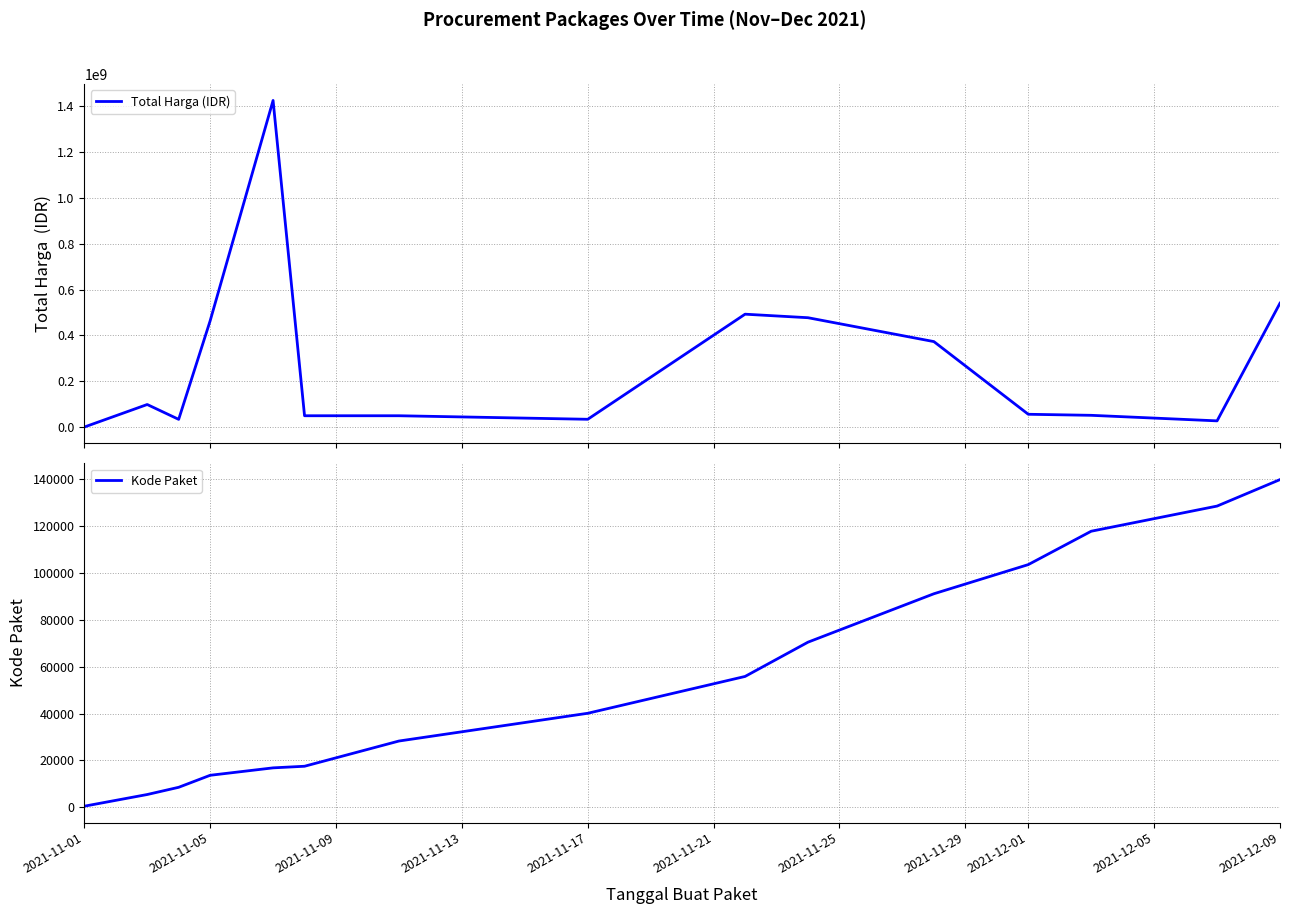

What is the average value of the Total Harga (IDR) series?

278464603